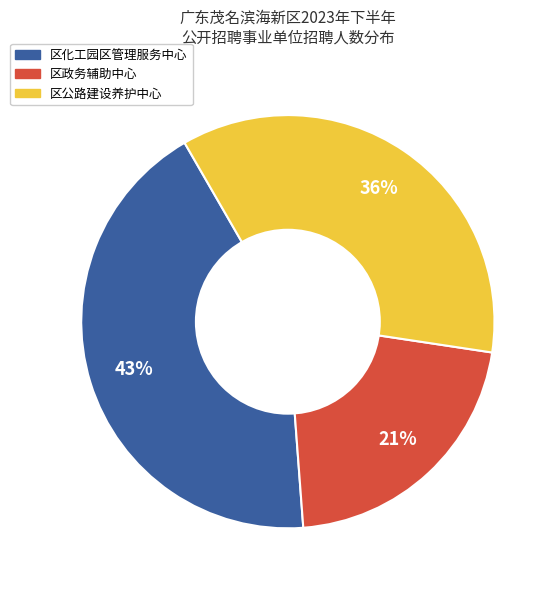

The 区化工园区管理服务中心 slice represents 43% of the pie. True or false?

True